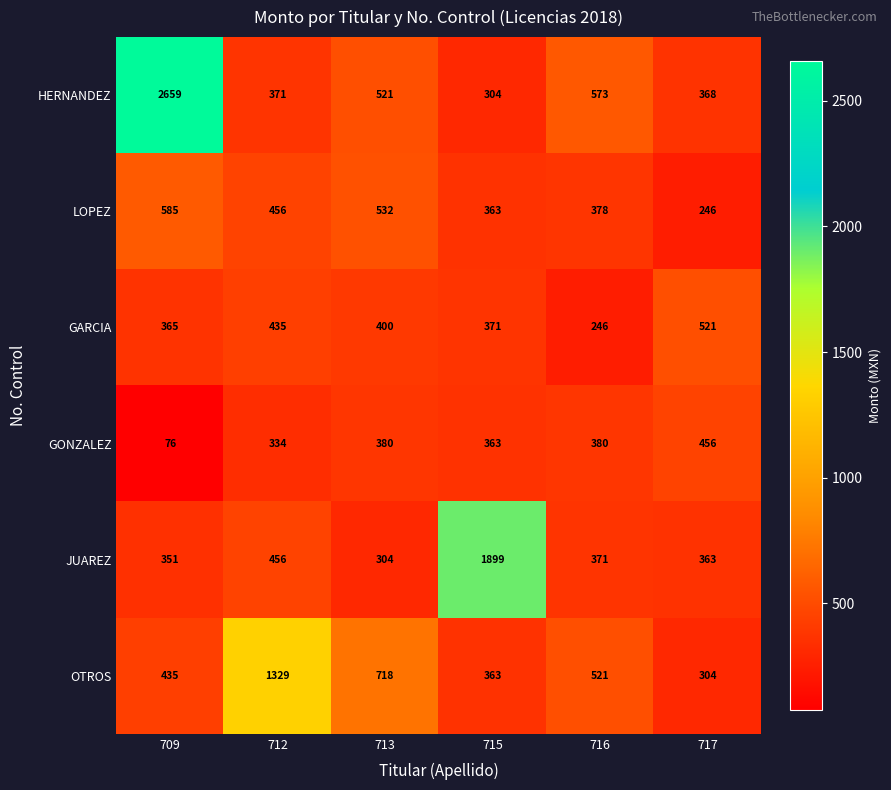

The value of OTROS at 716 is 521. True or false?

True